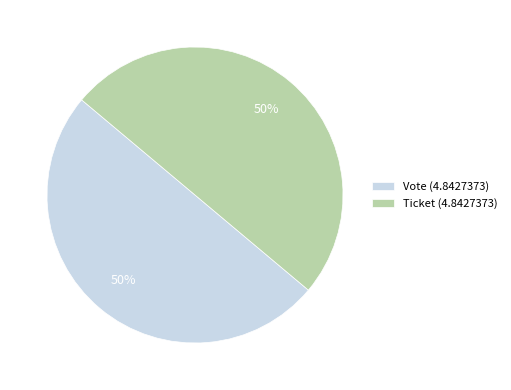

How many segments does this pie chart have?

2